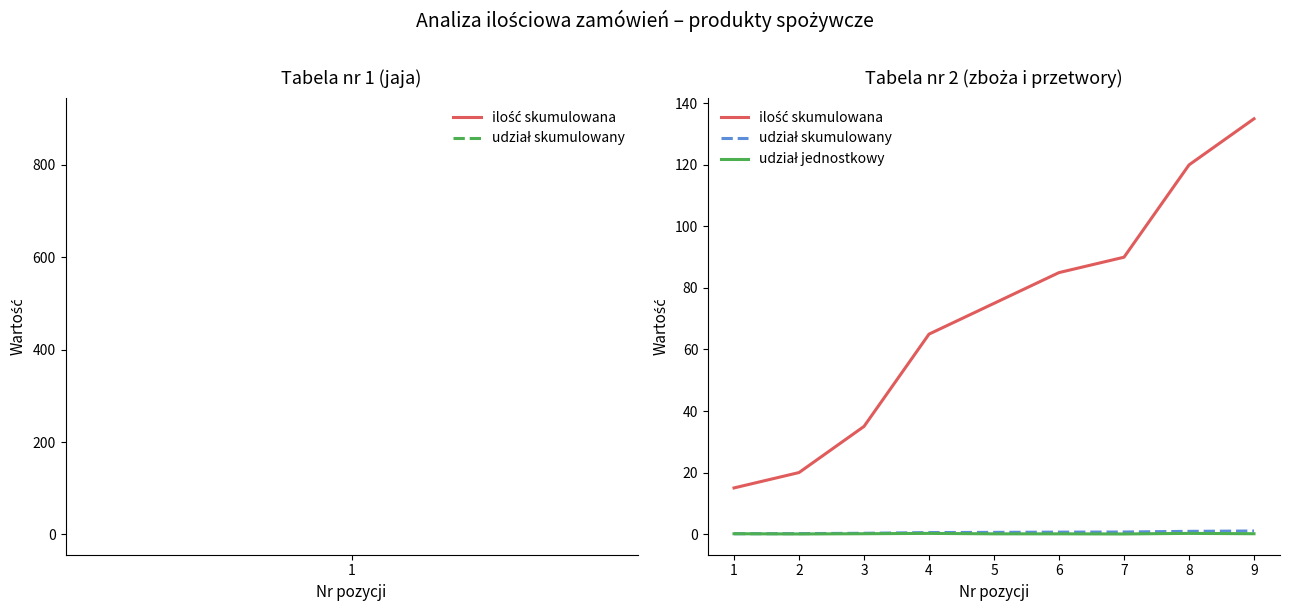

Is this an area chart (filled region under the line)?

No